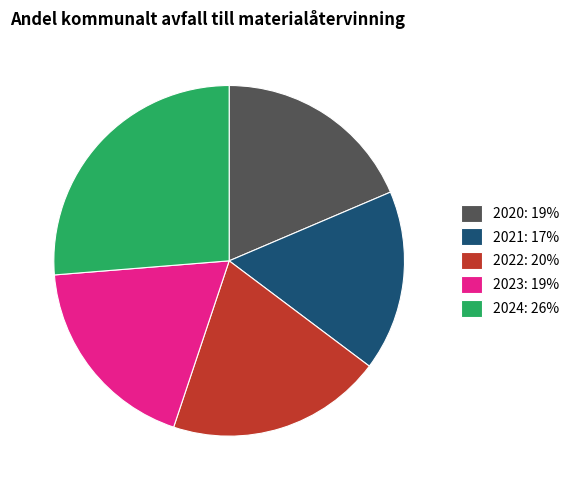

What is the ratio of the value at 2022 to the value at 2024?

0.8